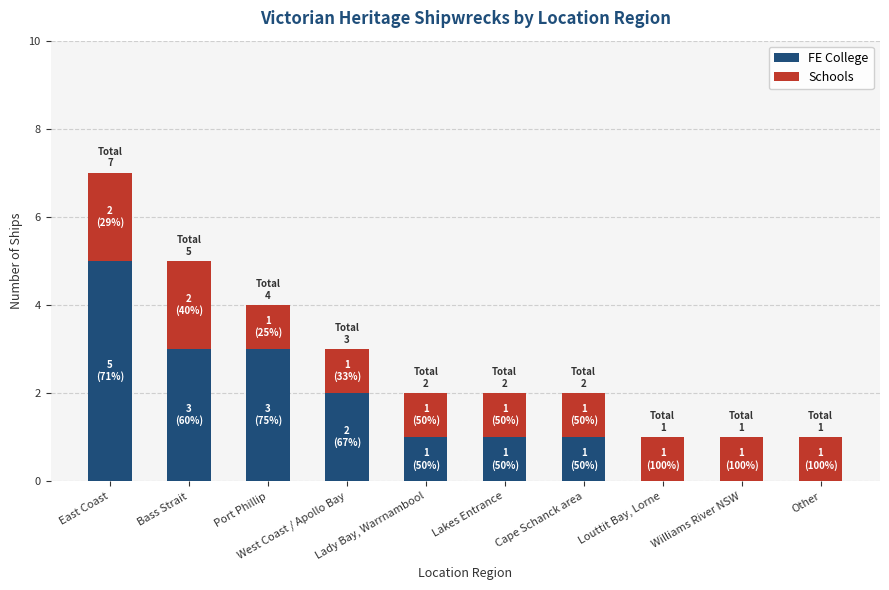

What is the maximum value for FE College?

5